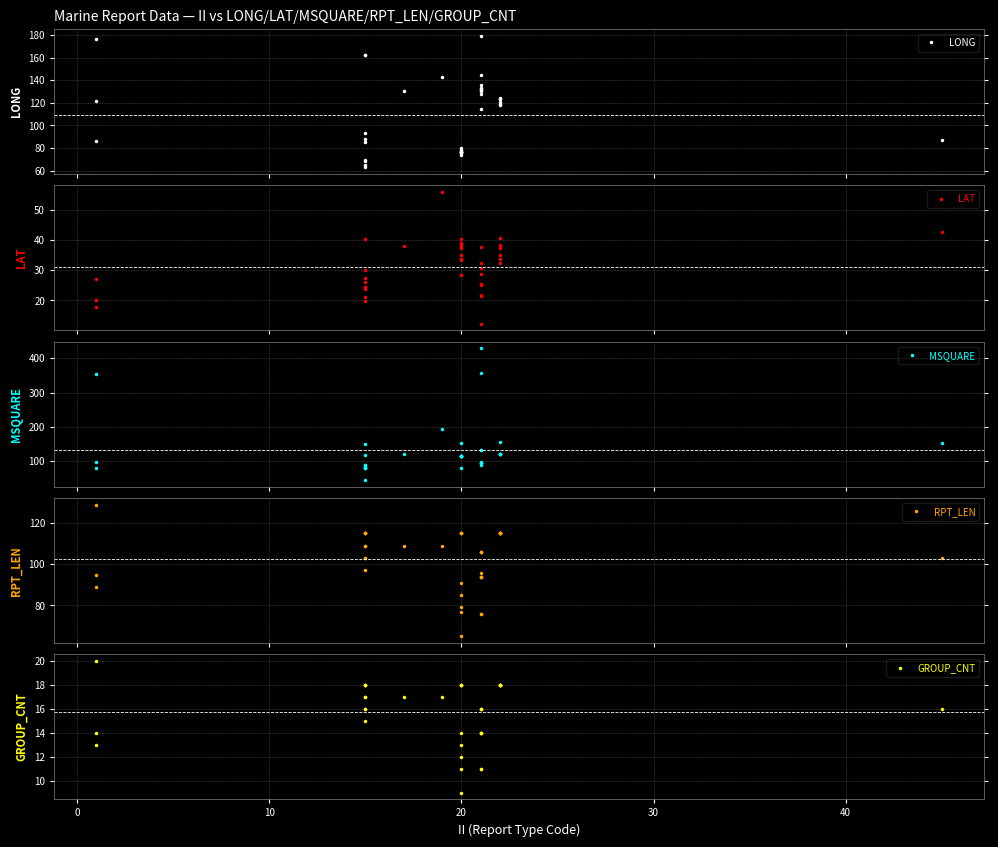

How many series are shown in this chart?

5